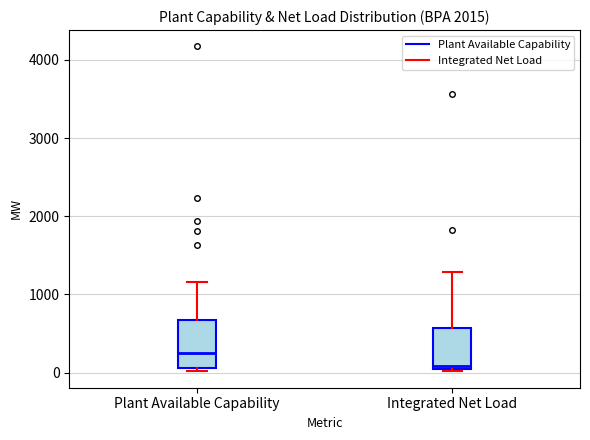

Where does the upper whisker of the box for Plant Available Capability end on the y-axis? The values are not printed on the chart, so give them approximately, as read against the axis.

1200